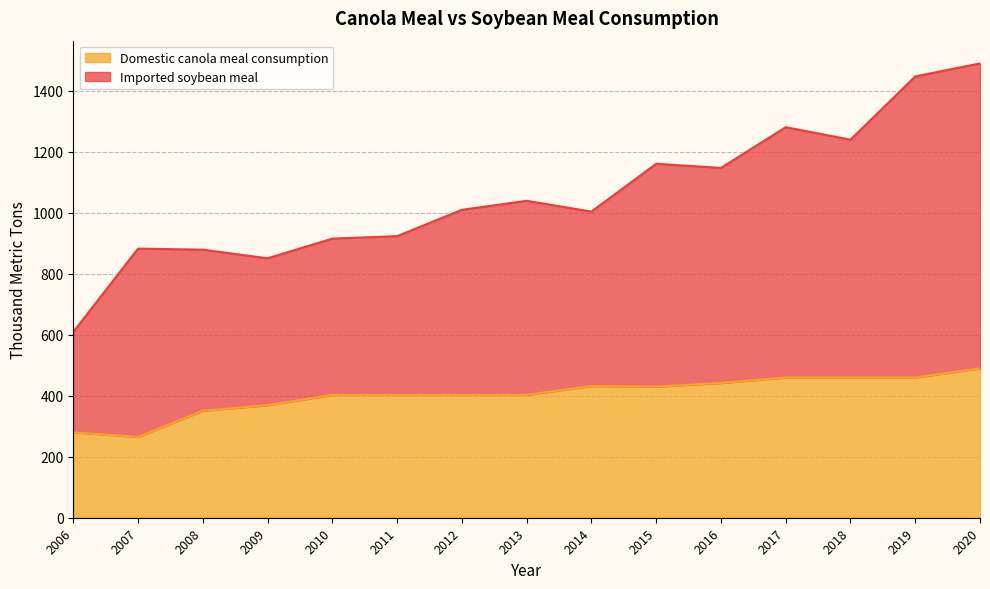

In Imported soybean meal, how many points are higher than both neighbors (excluding endpoints)?

4